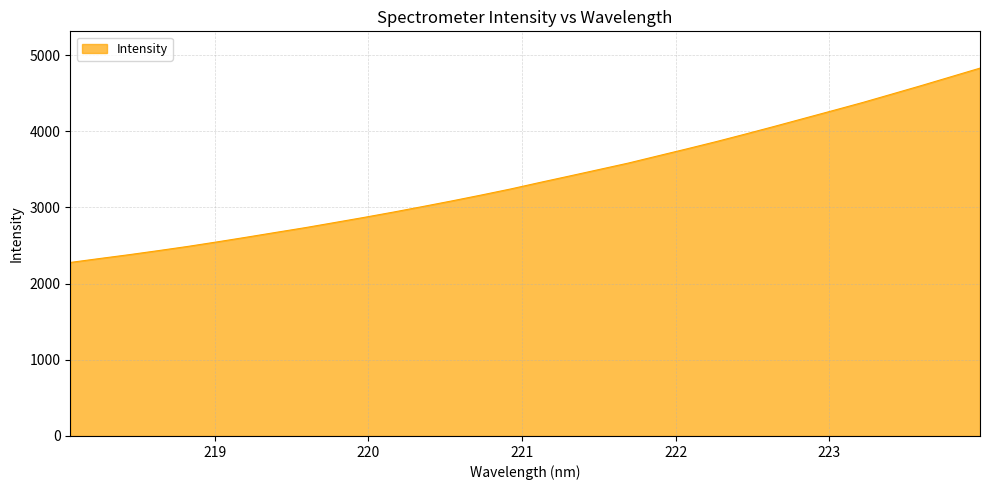

What is the smallest value displayed?

2278.1